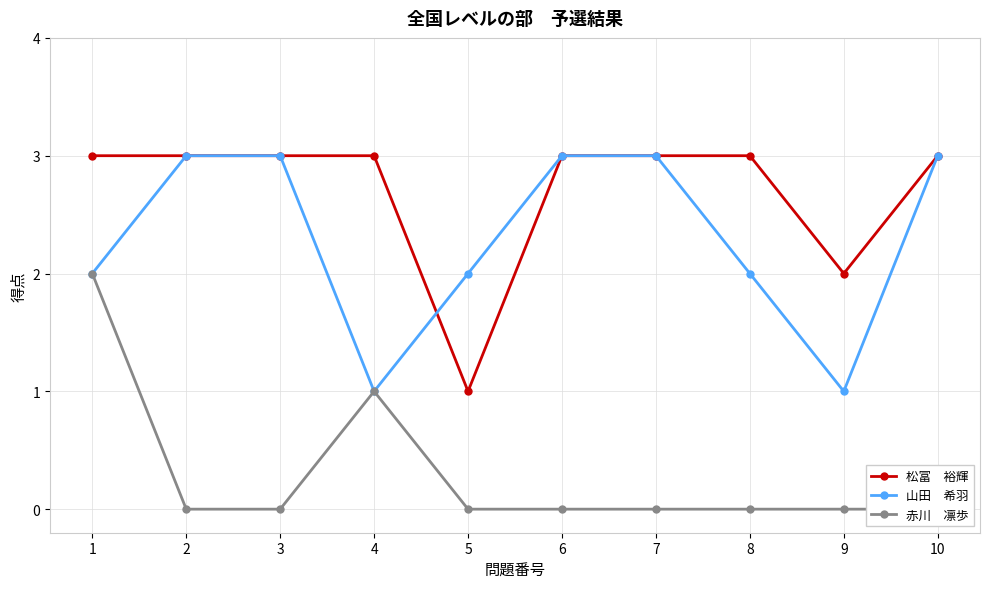

Count the number of data series in this chart.

3